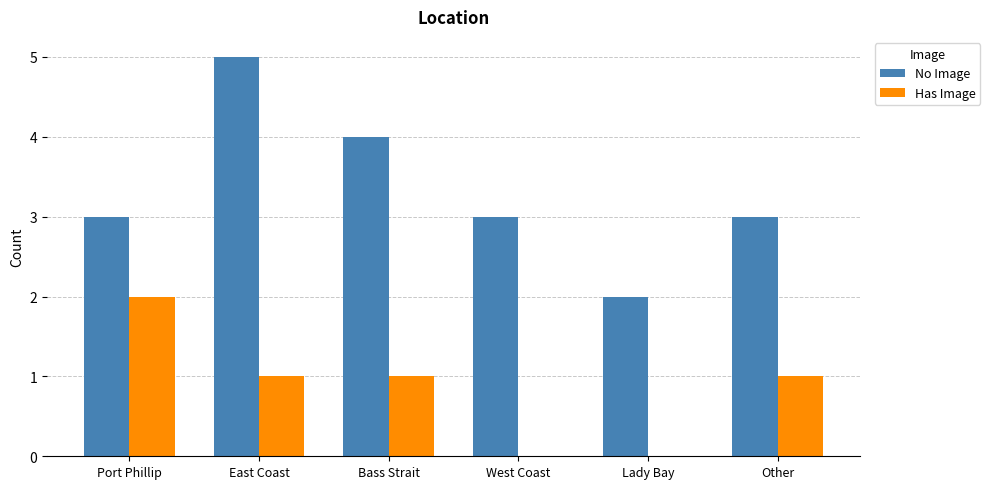

The No Image series shows 3 at West Coast. True or false?

True